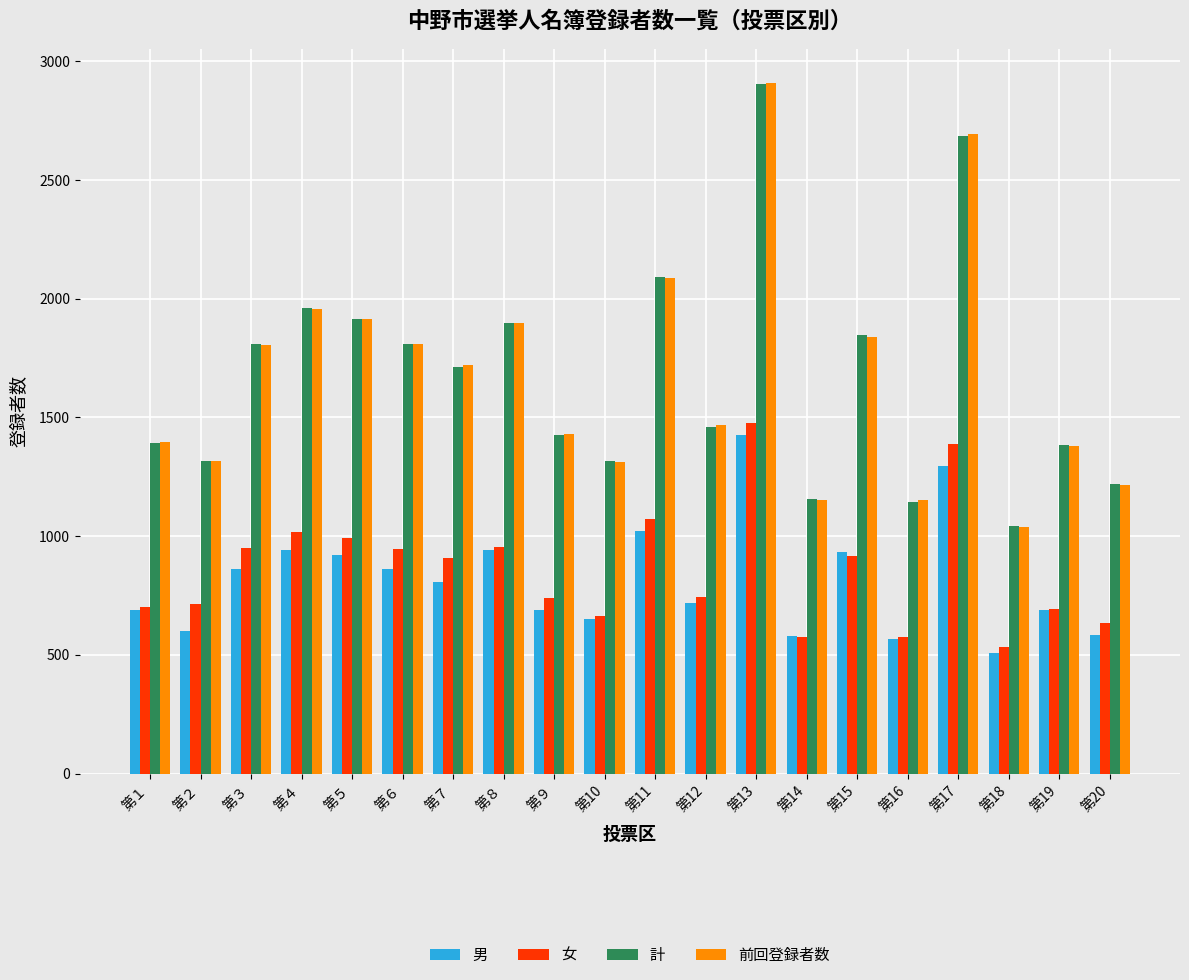

What is the difference between the 前回登録者数 values at 第13 and 第６?

1098